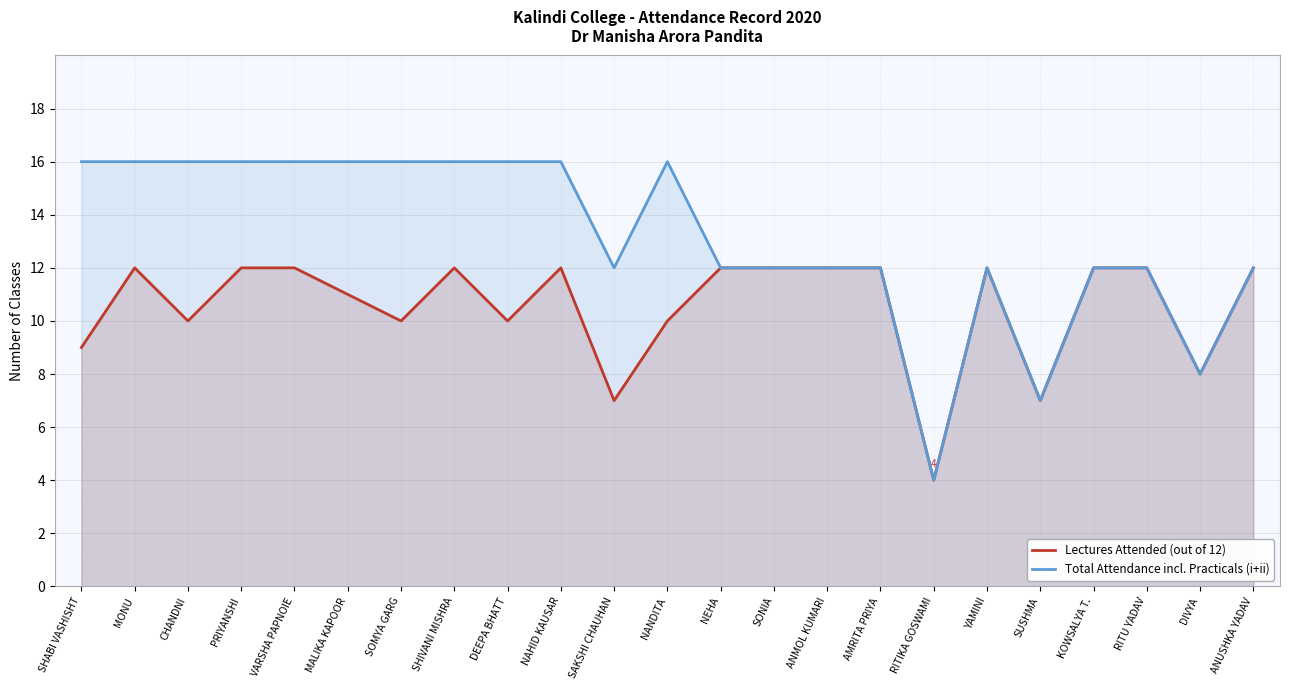

Reading left to right, what are all the values shown in this chart?

Lectures Attended (out of 12): SHABI VASHISHT=9	MONU=12	CHANDNI=10	PRIYANSHI=12	VARSHA PAPNOIE=12	MALIKA KAPOOR=11	SOMYA GARG=10	SHIVANI MISHRA=12	DEEPA BHATT=10	NAHID KAUSAR=12	SAKSHI CHAUHAN=7	NANDITA=10	NEHA=12	SONIA=12	ANMOL KUMARI=12	AMRITA PRIYA=12	RITIKA GOSWAMI=4	YAMINI=12	SUSHMA=7	KOWSALYA T.=12	RITU YADAV=12	DIVYA=8	ANUSHKA YADAV=12
Total Attendance incl. Practicals (i+ii): SHABI VASHISHT=16	MONU=16	CHANDNI=16	PRIYANSHI=16	VARSHA PAPNOIE=16	MALIKA KAPOOR=16	SOMYA GARG=16	SHIVANI MISHRA=16	DEEPA BHATT=16	NAHID KAUSAR=16	SAKSHI CHAUHAN=12	NANDITA=16	NEHA=12	SONIA=12	ANMOL KUMARI=12	AMRITA PRIYA=12	RITIKA GOSWAMI=4	YAMINI=12	SUSHMA=7	KOWSALYA T.=12	RITU YADAV=12	DIVYA=8	ANUSHKA YADAV=12